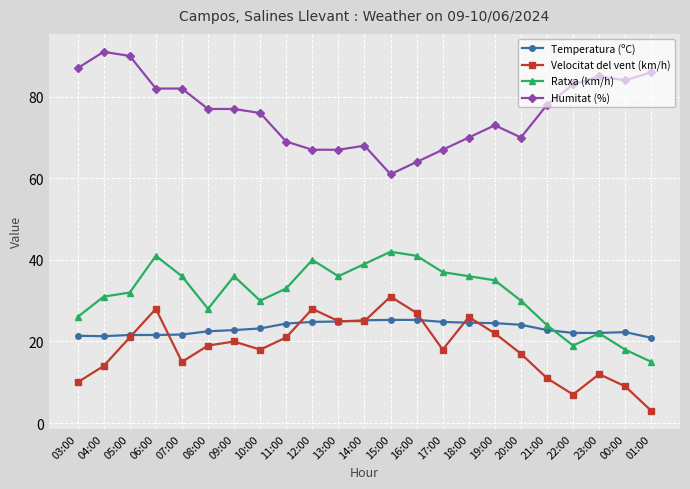

Is it true that Temperatura (ºC) equals 25.3 at 16:00?

True